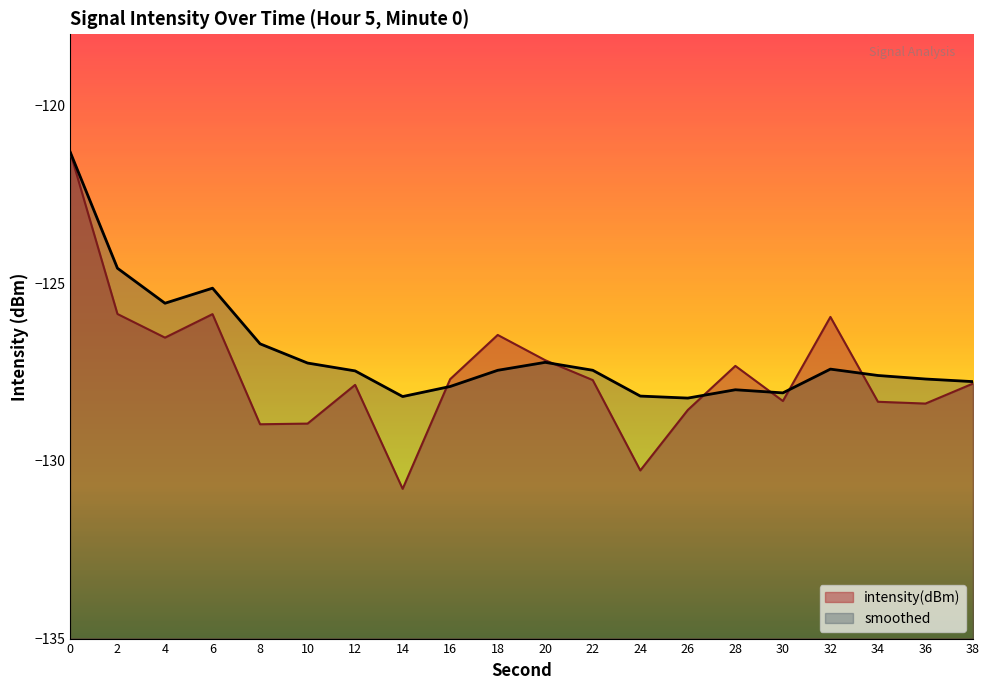

Which series ends up on top after the final intersection of intensity(dBm) and smoothed?

smoothed